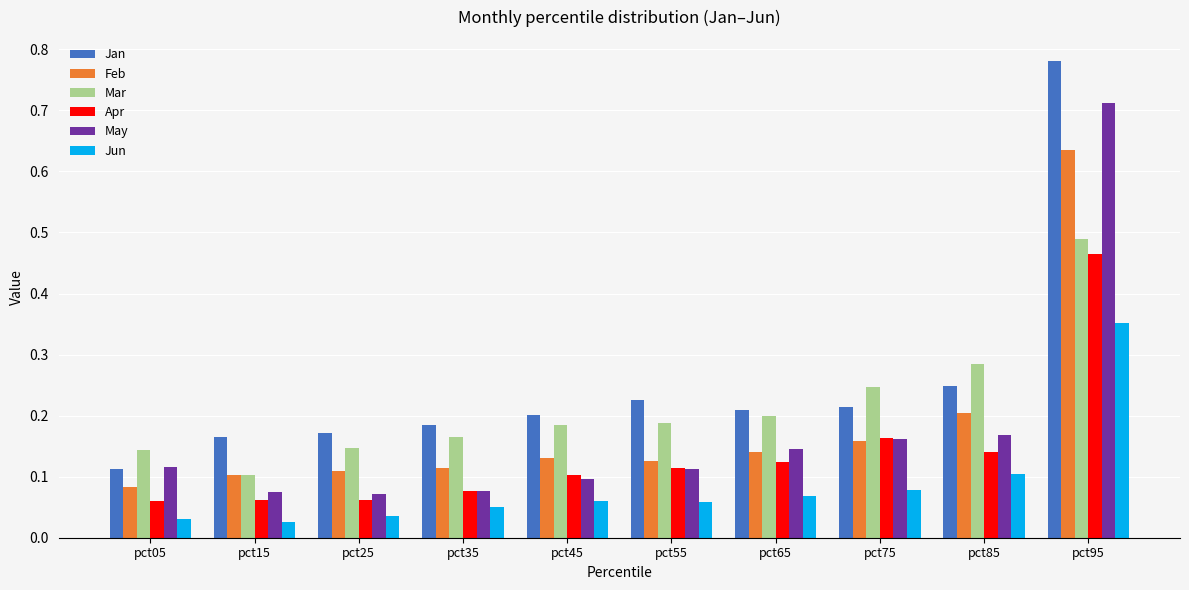

The Jun series shows 0.1 at pct75. True or false?

True